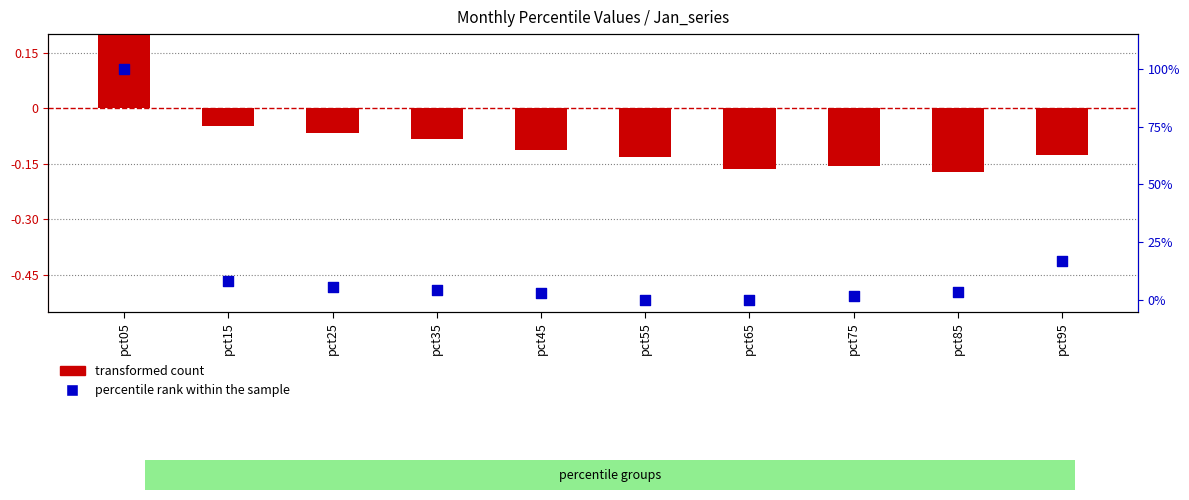

Which series has the widest spread of Y values?

transformed count